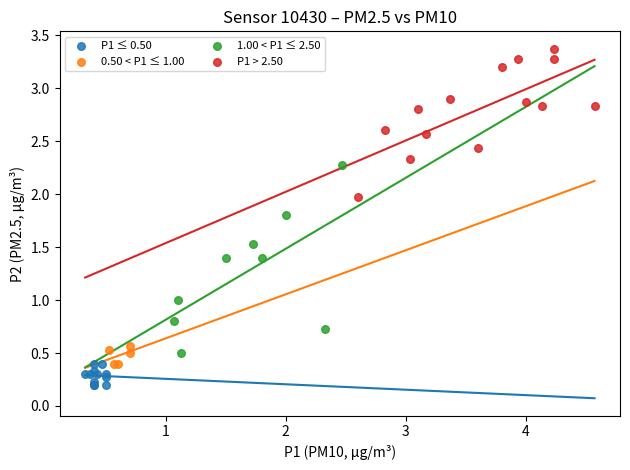

Which series reaches the minimum Y coordinate?

P1 ≤ 0.50